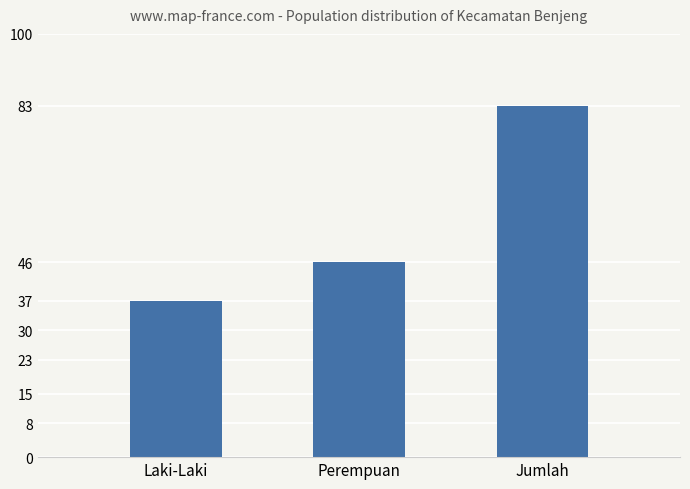

How many data points does each series have?

3